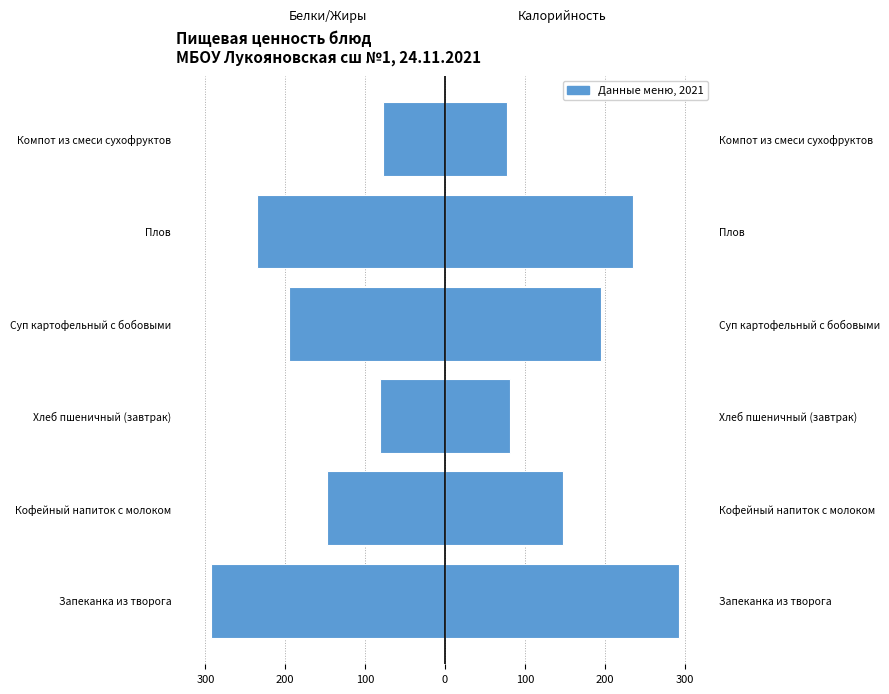

How many bars are there in total?

12